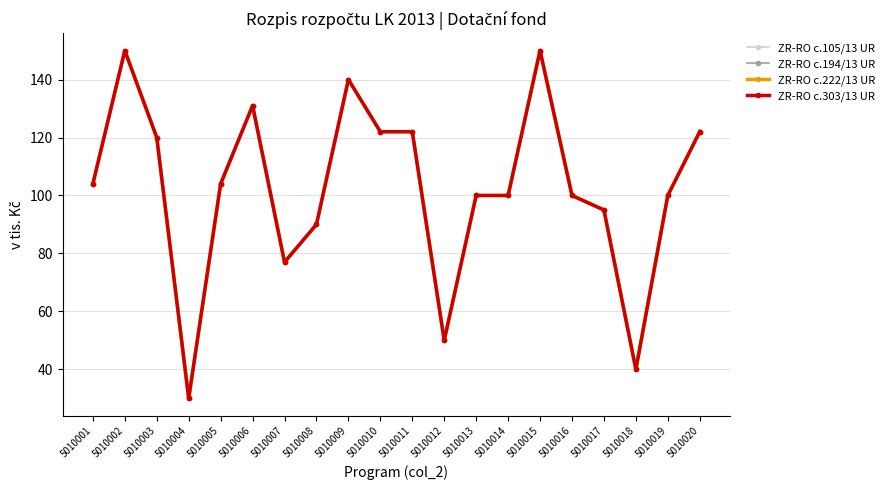

What is the value of the ZR-RO c.105/13 UR point at the 14th from the left?

100